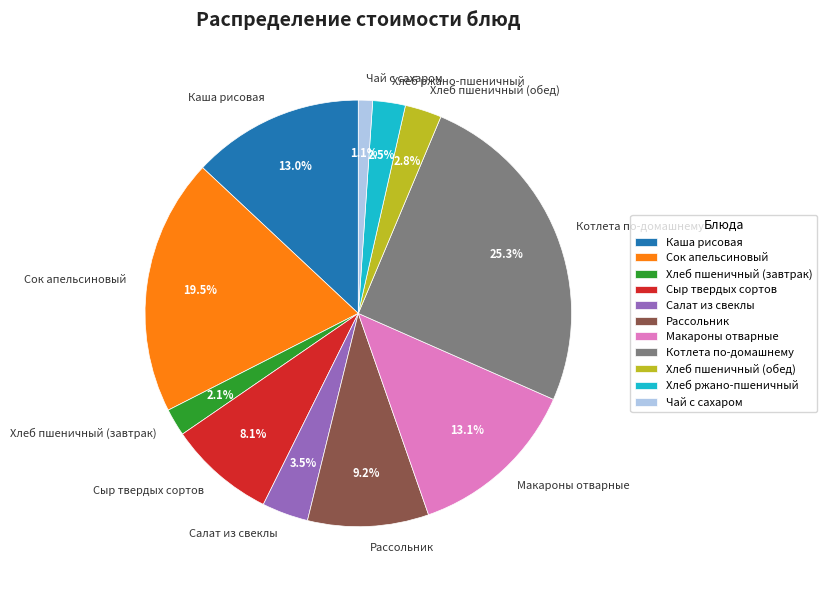

What is the largest slice in the pie chart?

Котлета по-домашнему